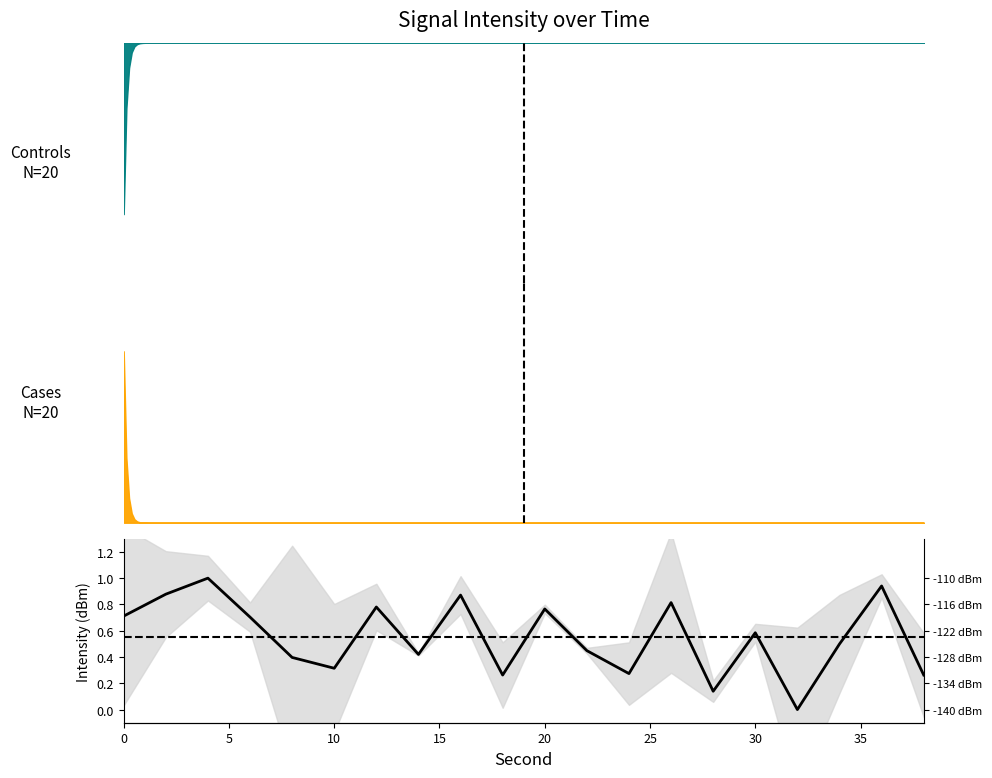

The chart shows a value of 0.6 at 30. True or false?

True